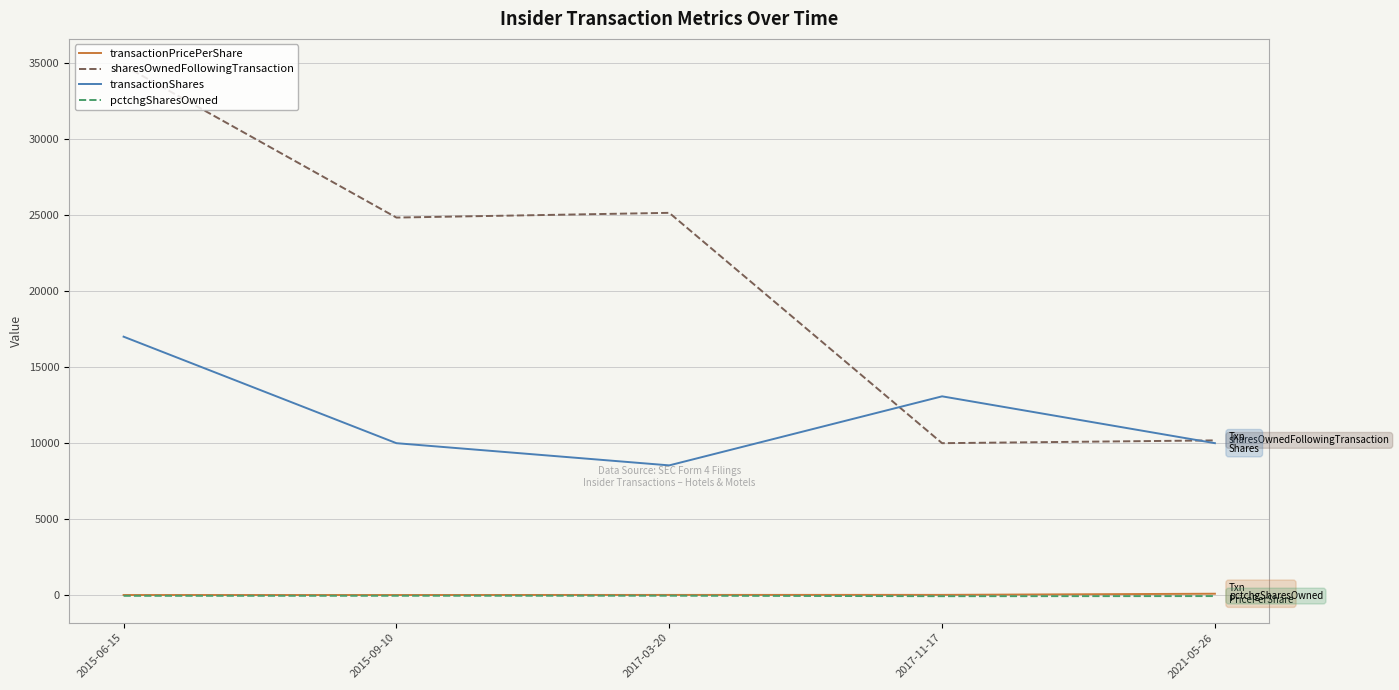

What is the minimum value for sharesOwnedFollowingTransaction?

10000.0